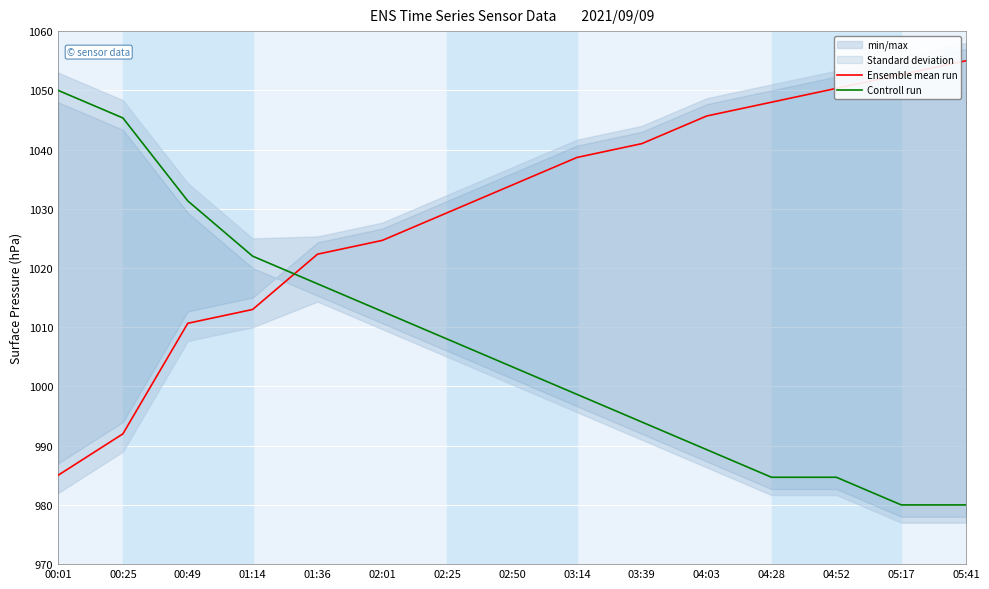

What is the spread (max minus min) of values at 00:49?

20.7